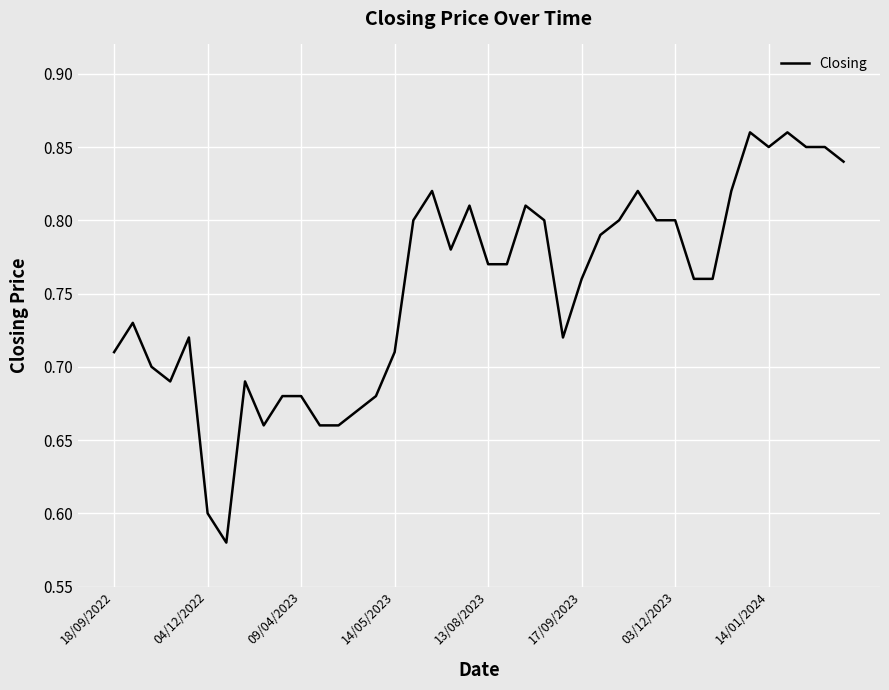

What is the difference between the maximum and minimum values?

0.3